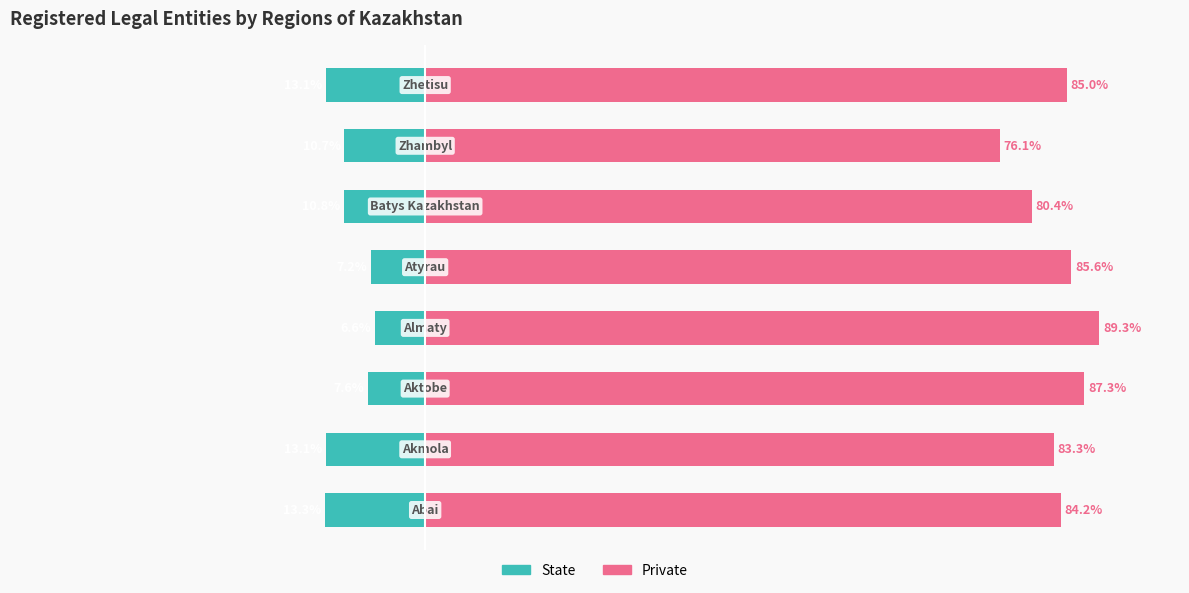

What is the sum of the Private values at 6 and 7?

161.1